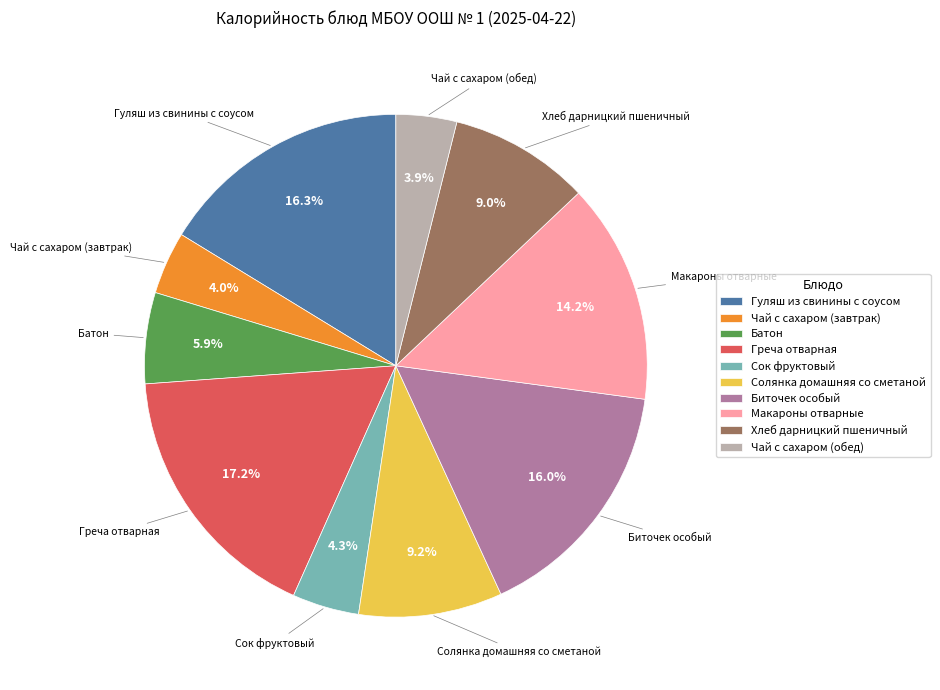

What is the ratio of the value at Чай с сахаром (обед) to the value at Биточек особый?

0.2